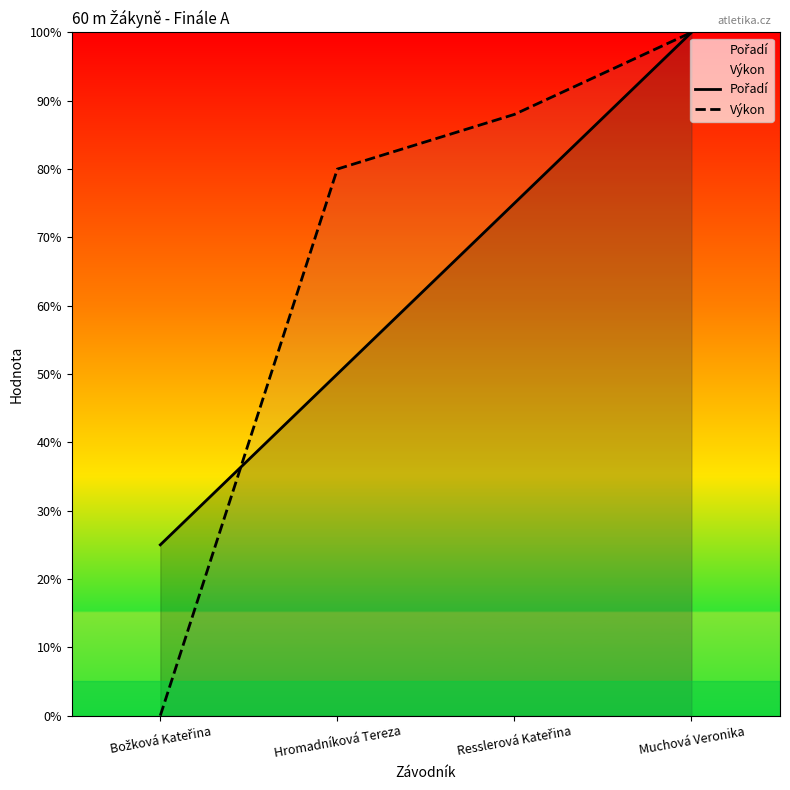

What is the difference between the maximum and minimum values in the Výkon series?

100.0